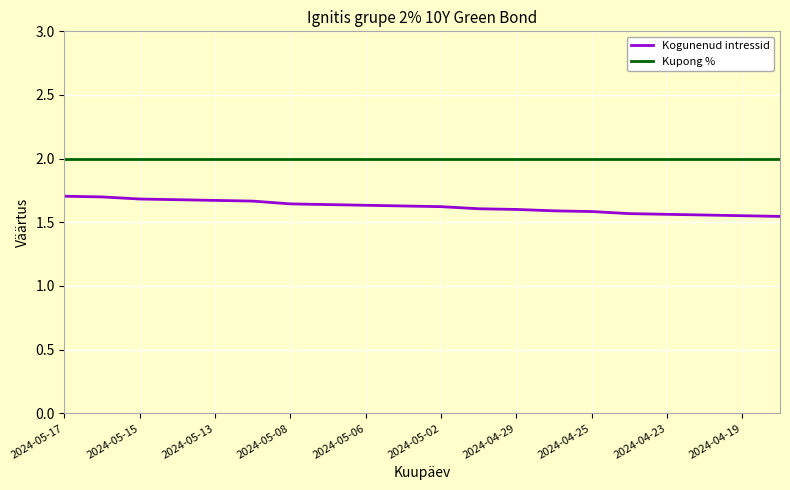

Rank the series by their maximum value, from highest to lowest.

Kupong %, Kogunenud intressid